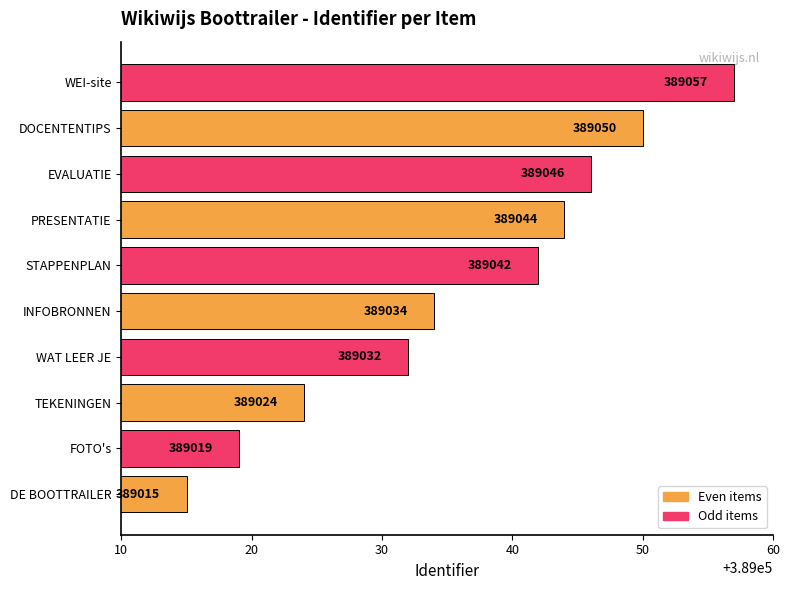

Rank the categories by value from lowest to highest.

DE BOOTTRAILER, FOTO's, TEKENINGEN, WAT LEER JE, INFOBRONNEN, STAPPENPLAN, PRESENTATIE, EVALUATIE, DOCENTENTIPS, WEI-site